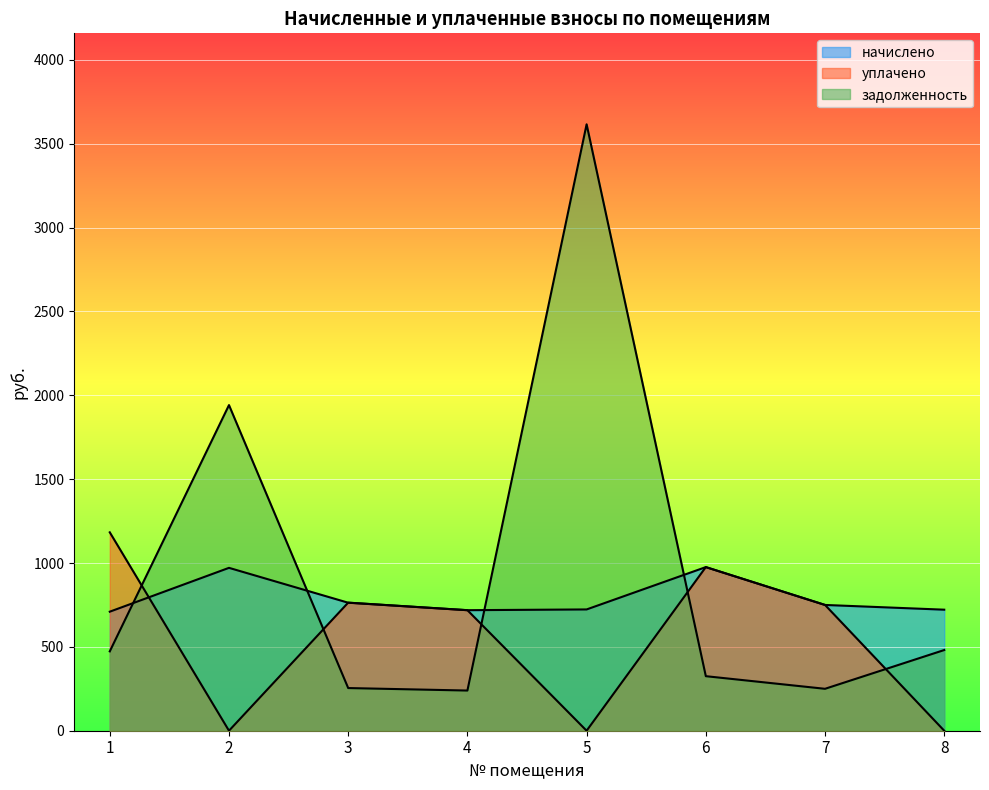

How many data points in задолженность are above 473?

4